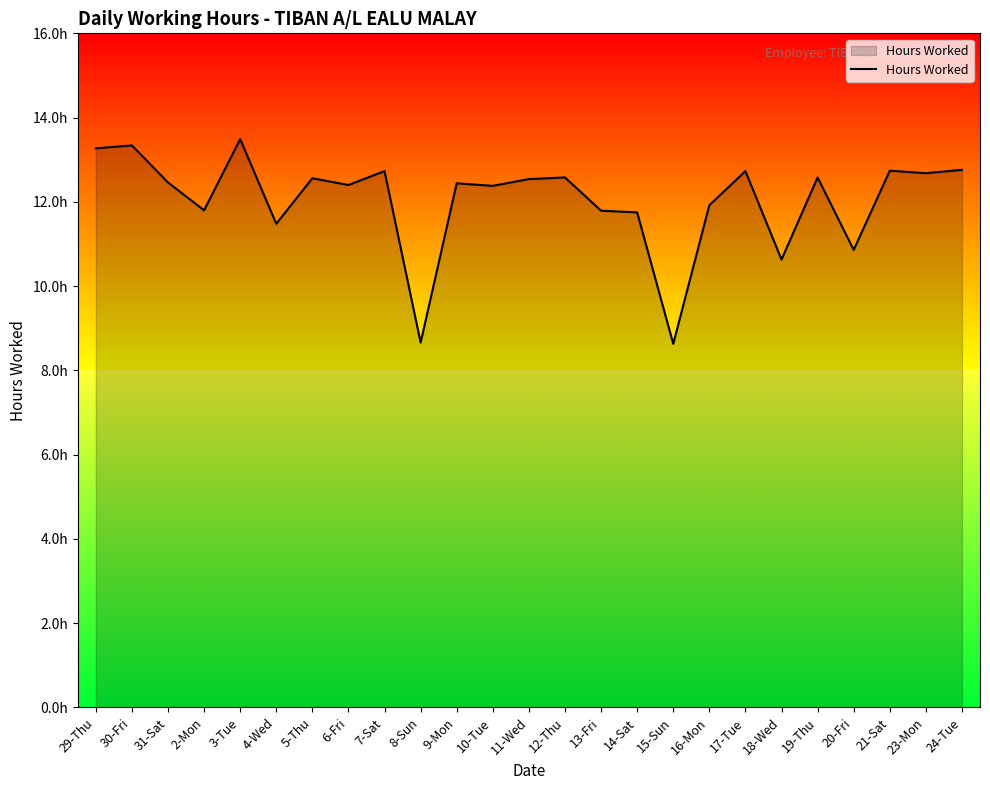

Does the chart have visible grid lines?

No